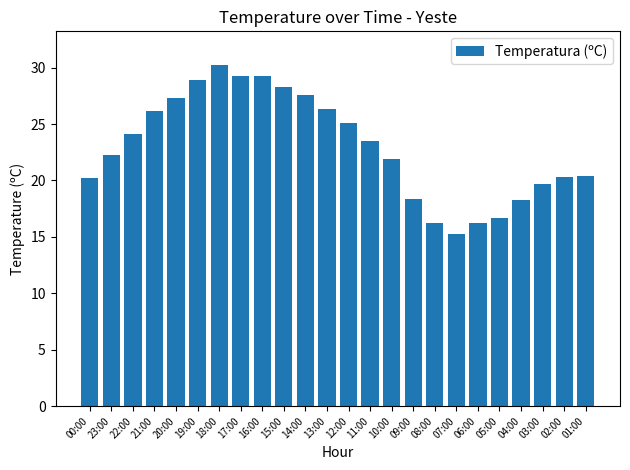

Which has a higher value, 02:00 or 15:00?

15:00